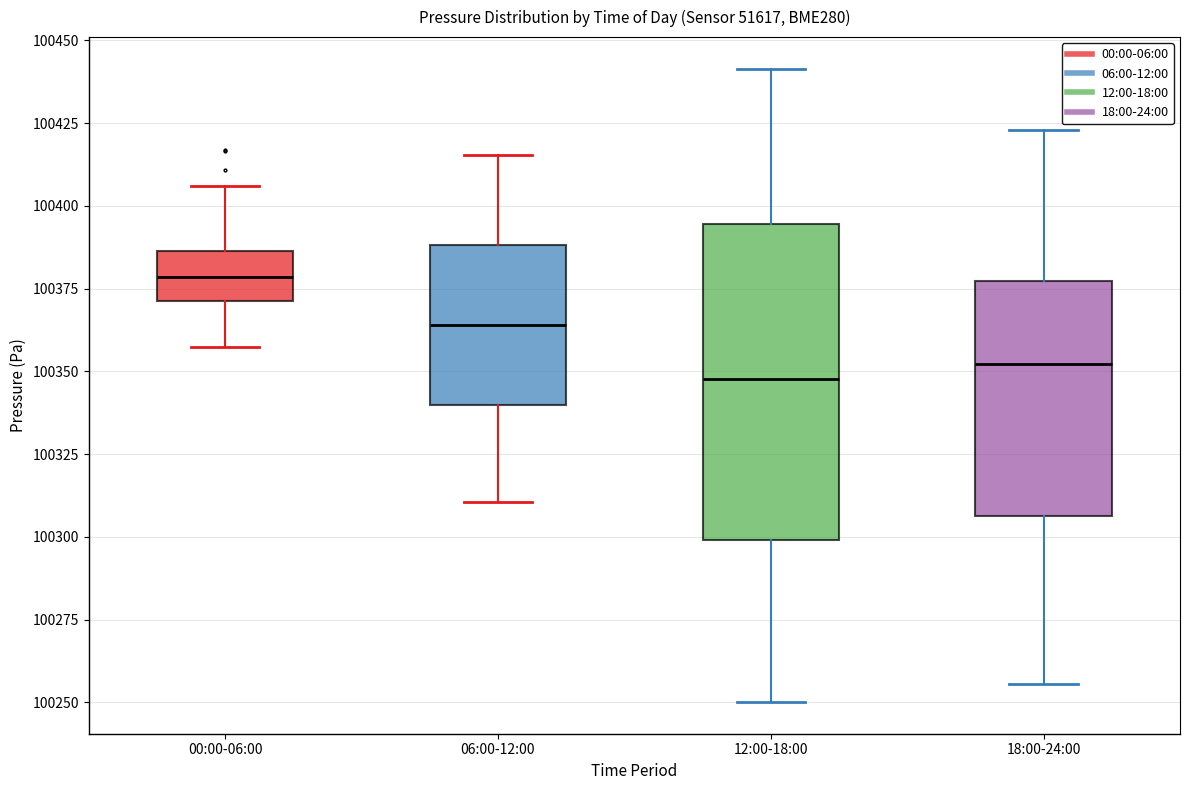

Comparing the boxes themselves (not the whiskers), which one is the tallest?

12:00-18:00